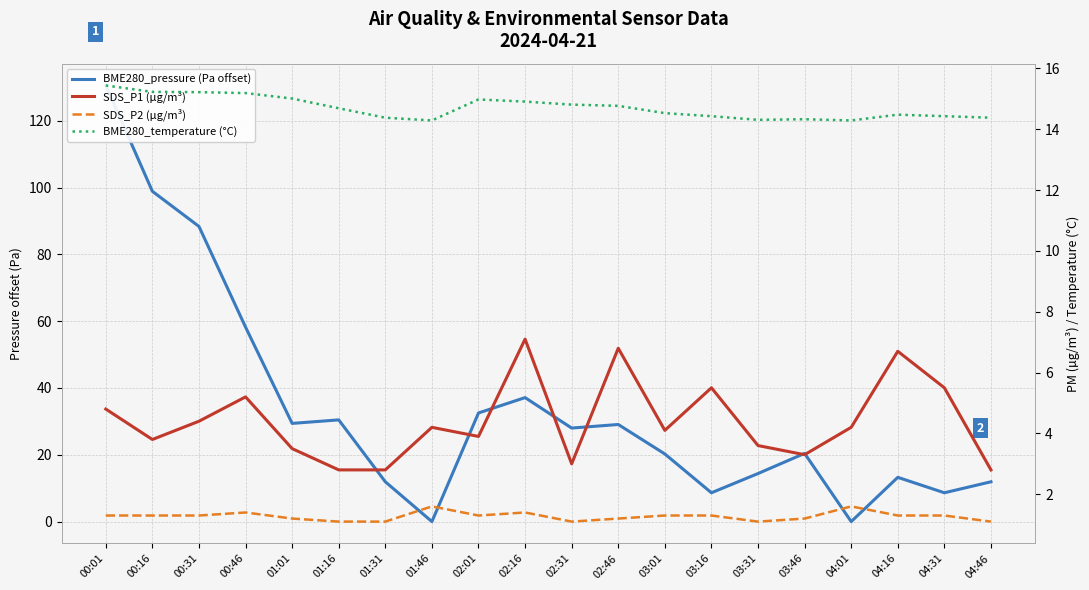

True or false: BME280_pressure (Pa offset) has a value of 10.2 at 02:16.

False